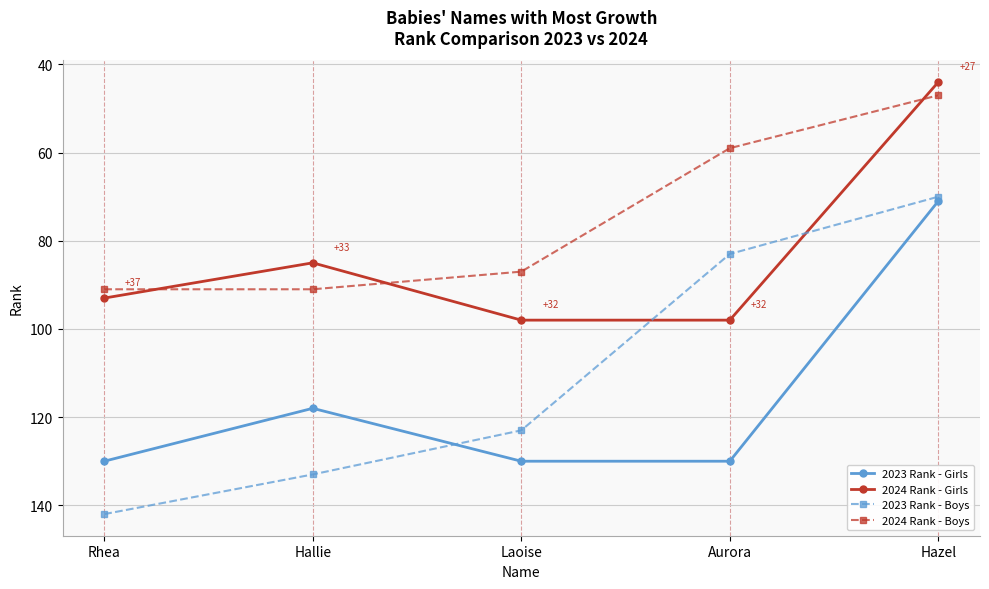

True or false: 2024 Rank - Girls and 2023 Rank - Girls intersect in this chart.

False